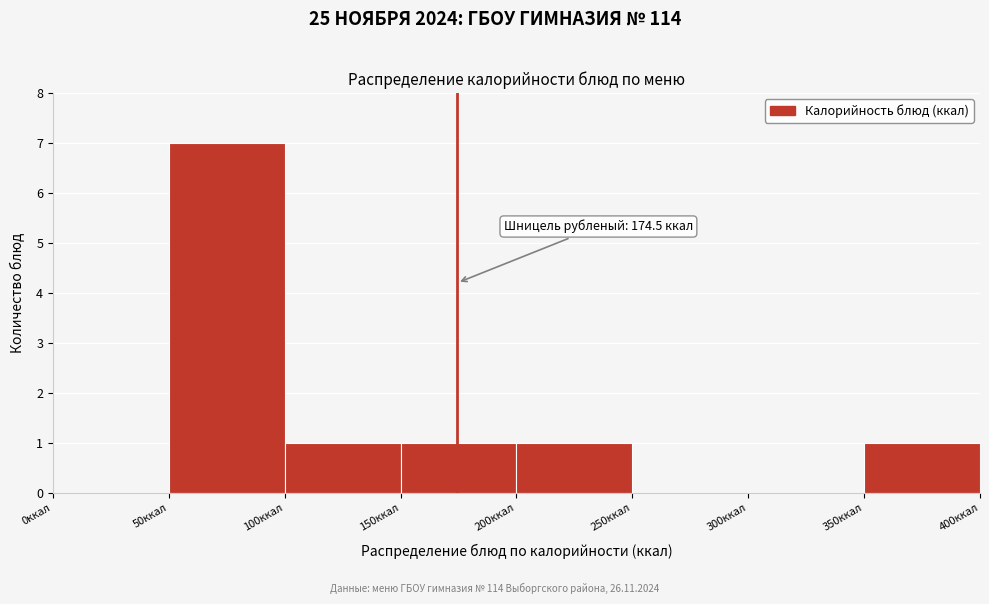

Over which range of the x-axis is the bar tallest?

50 to 100